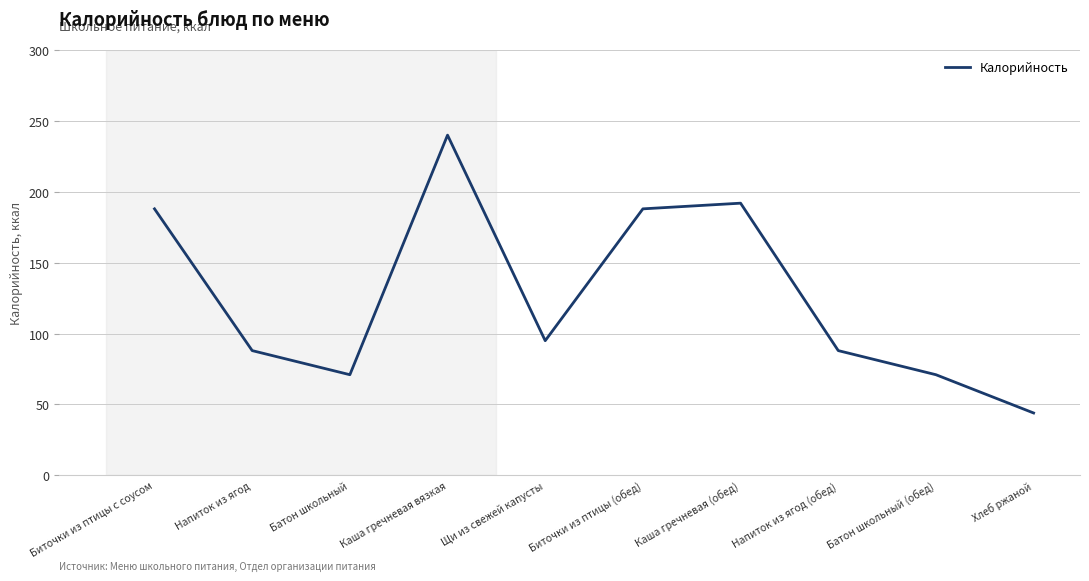

At which category does the chart reach its peak across all series?

Каша гречневая вязкая